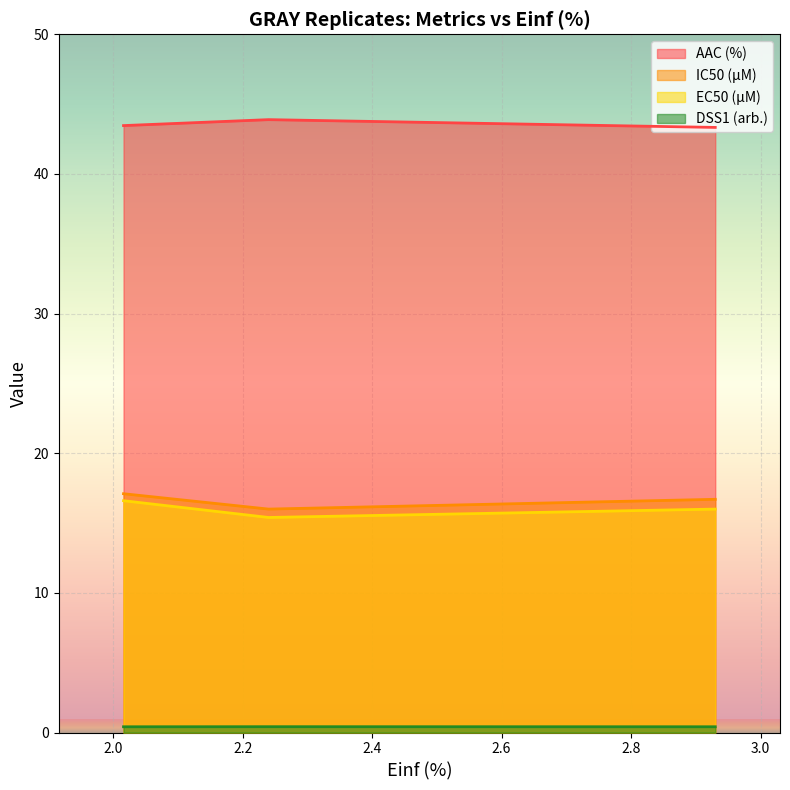

How many lines are shown in the chart?

4